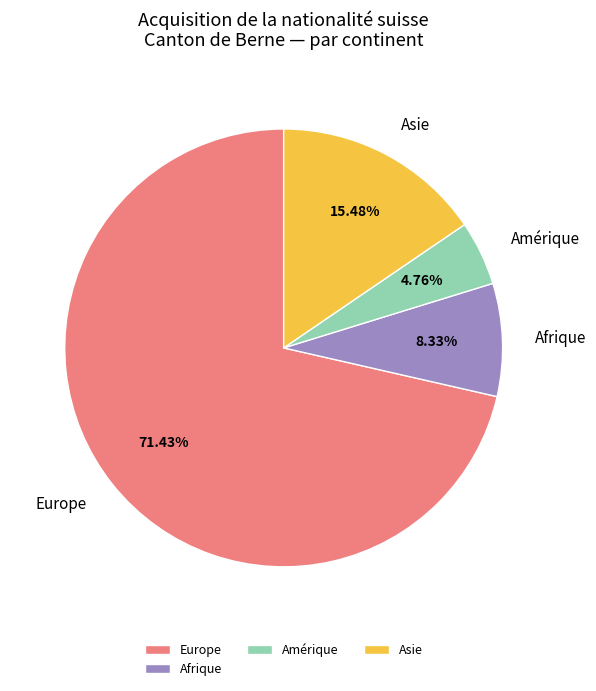

True or false: Europe accounts for 64% of the total.

False